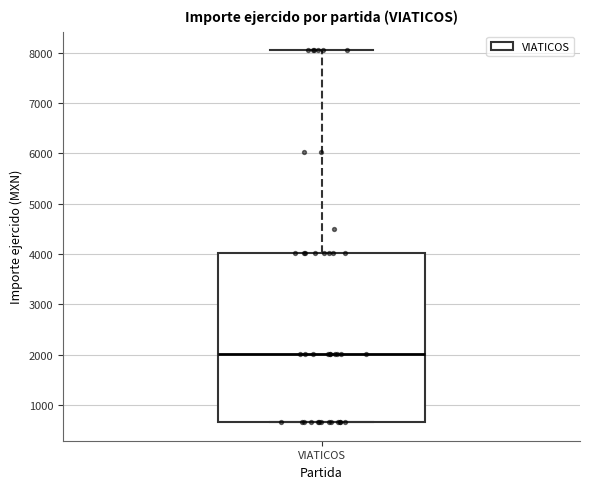

Read this box plot against the y-axis: the position of the median line, the range covered by the box, and the ends of both whiskers. The values are not printed on the chart, so give them approximately, as read against the axis.

median 2000, box 700 to 4000, whiskers 700 to 8000